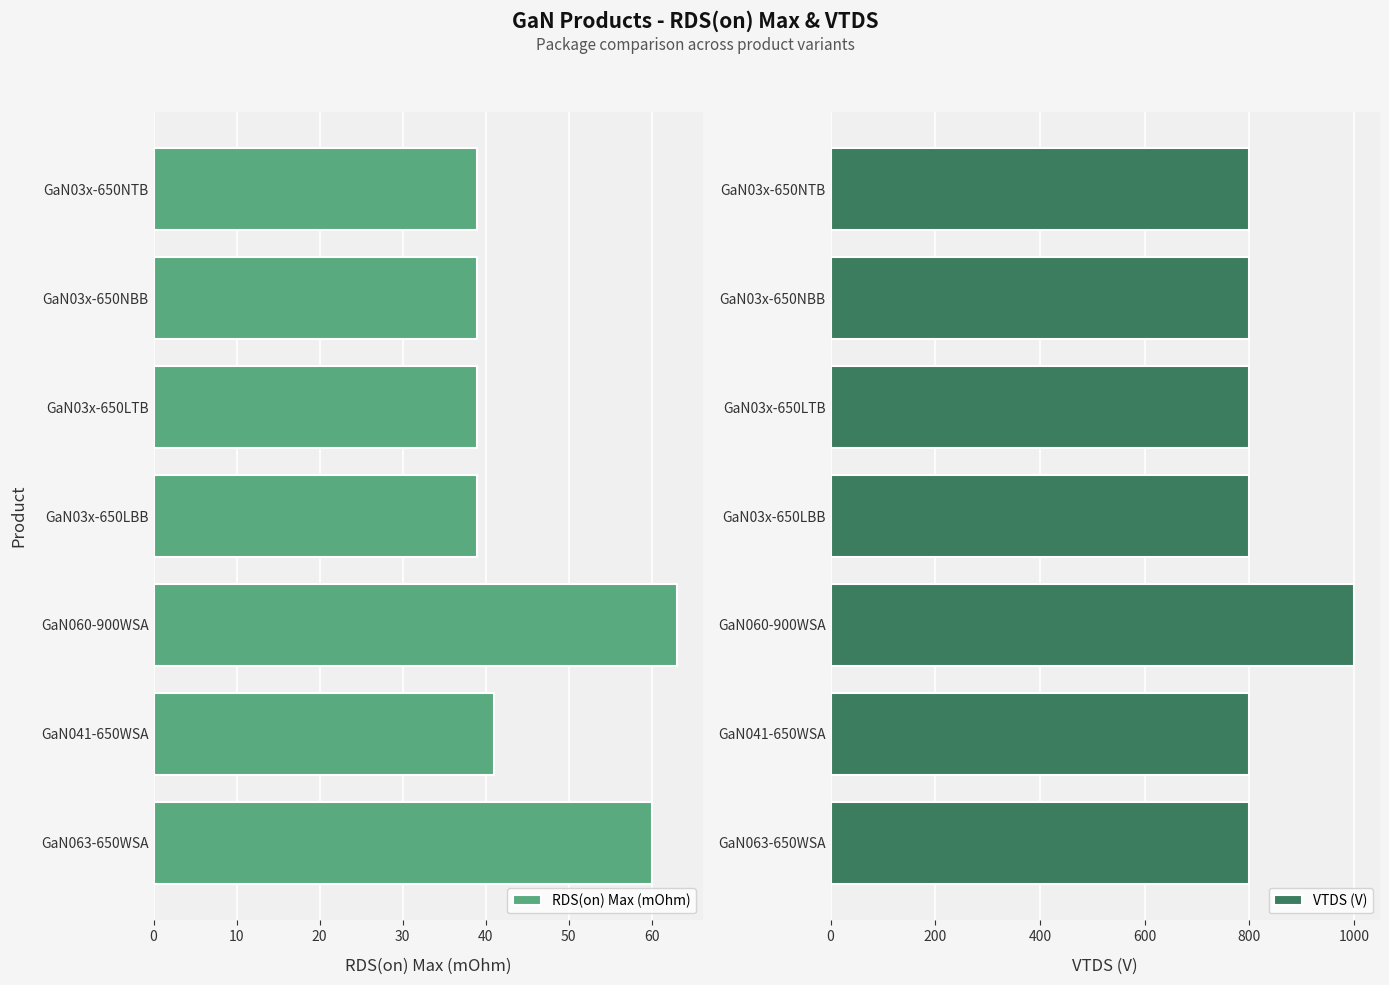

The VTDS (V) series shows 800 at GaN03x-650LTB. True or false?

True